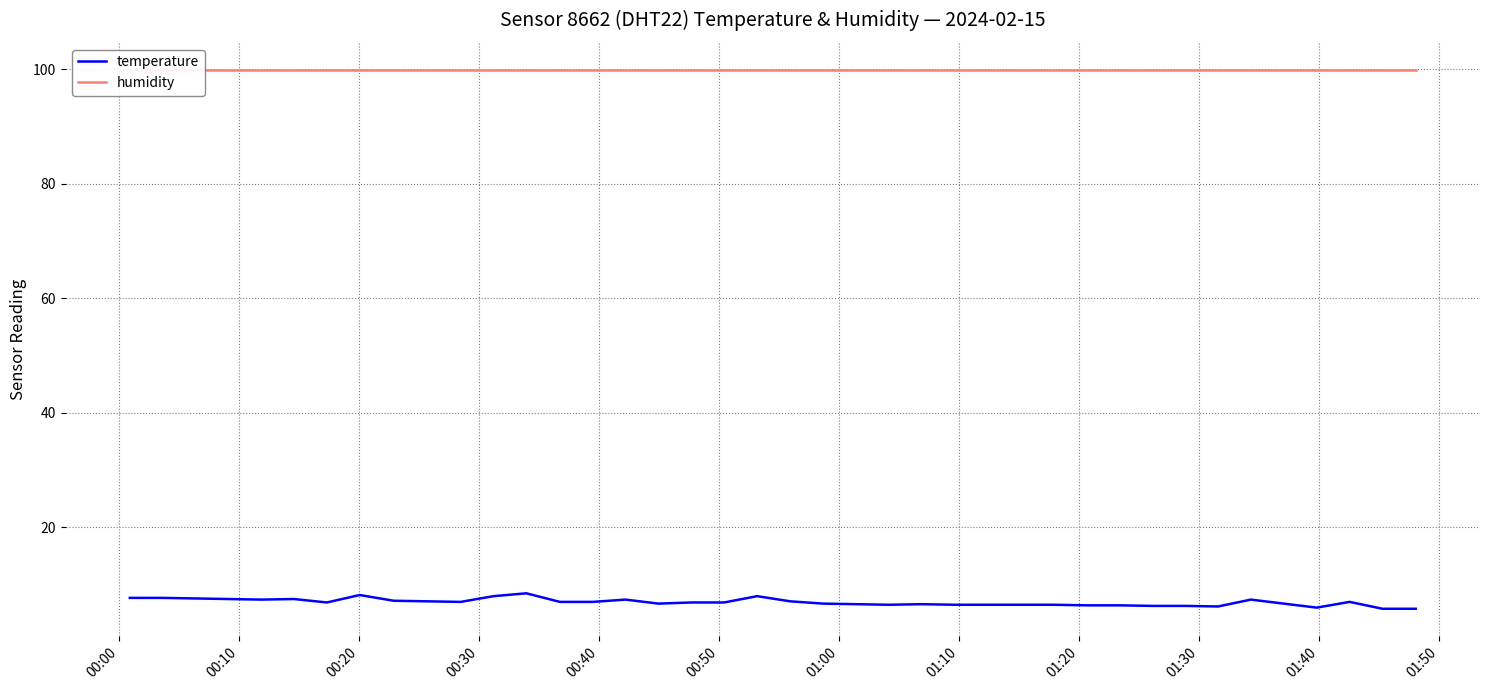

True or false: humidity and temperature cross at least once.

False